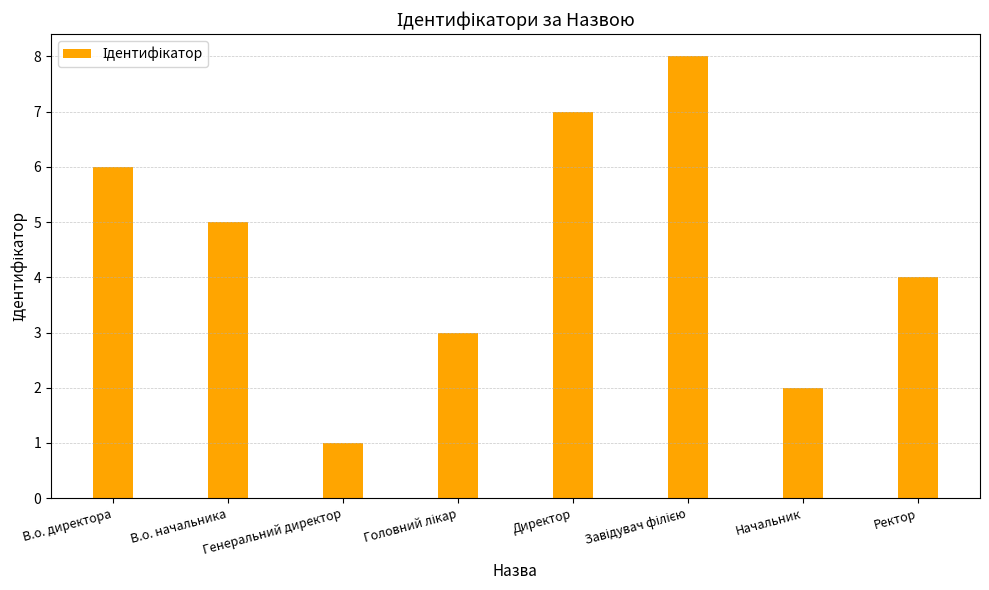

What is the minimum value shown in the chart?

1